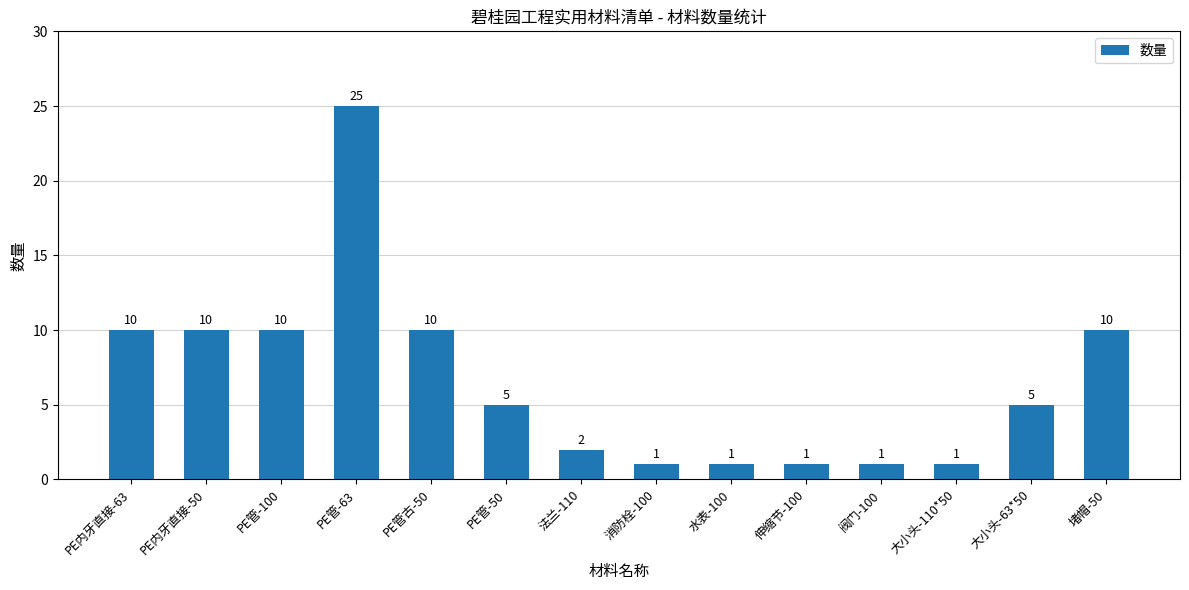

Is it true that the value at PE内牙直接-50 is 10?

True